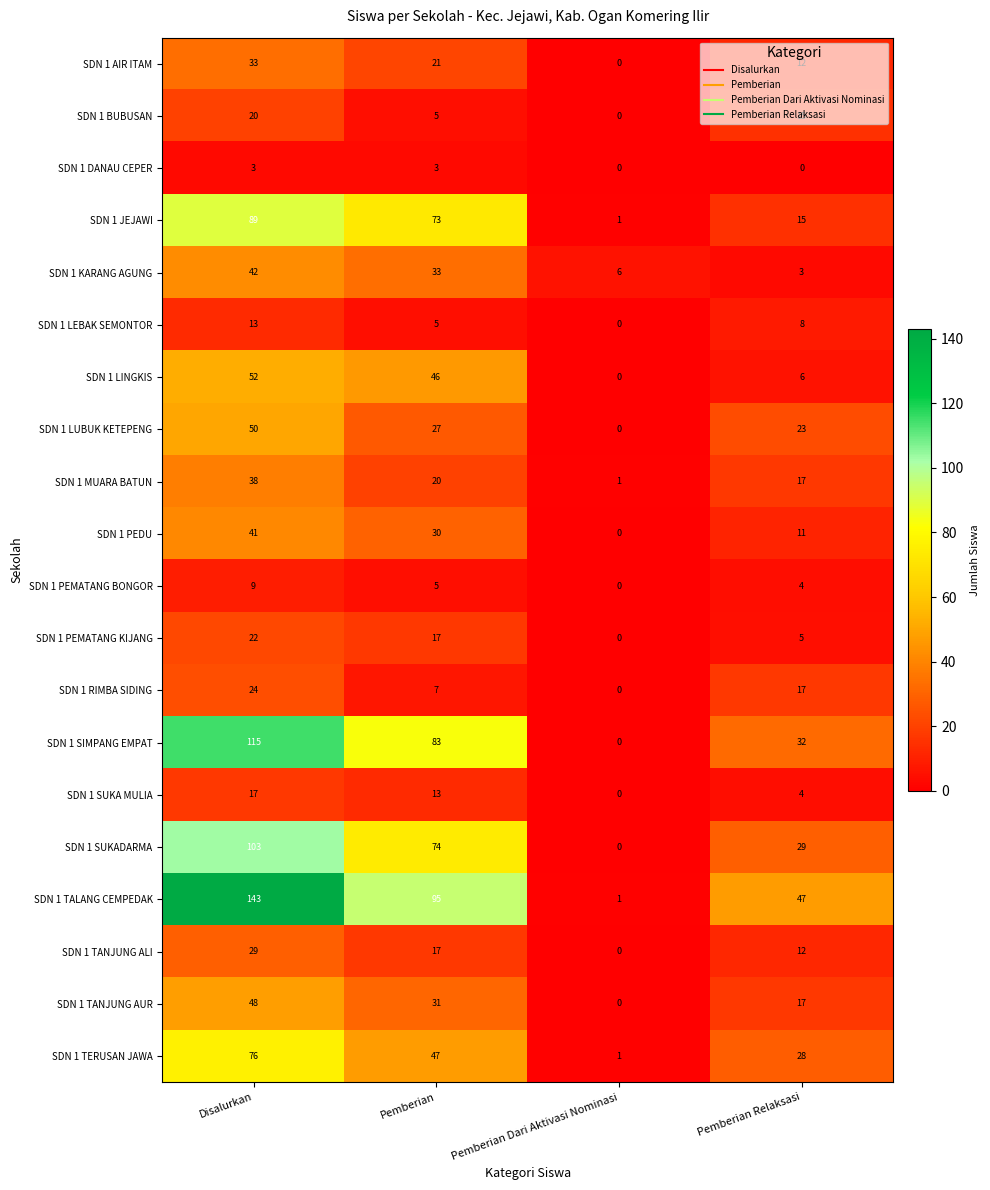

What is the spread (max minus min) of values at Pemberian Dari Aktivasi Nominasi?

6